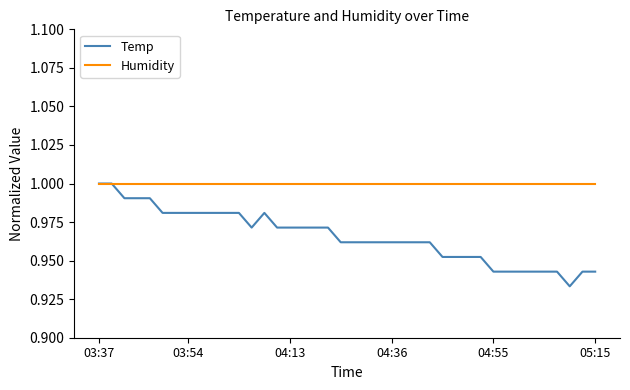

Rank the series by their average value, from lowest to highest.

Temp, Humidity